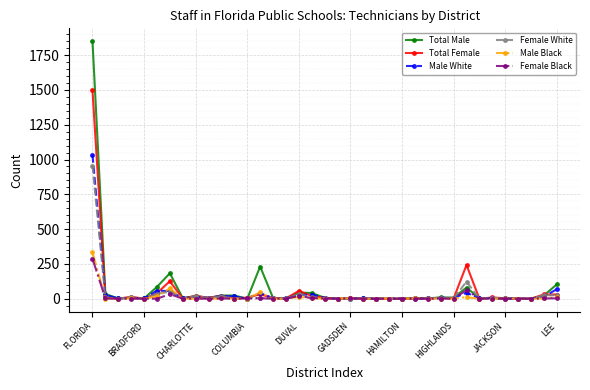

What is the maximum value for Male White?

1032